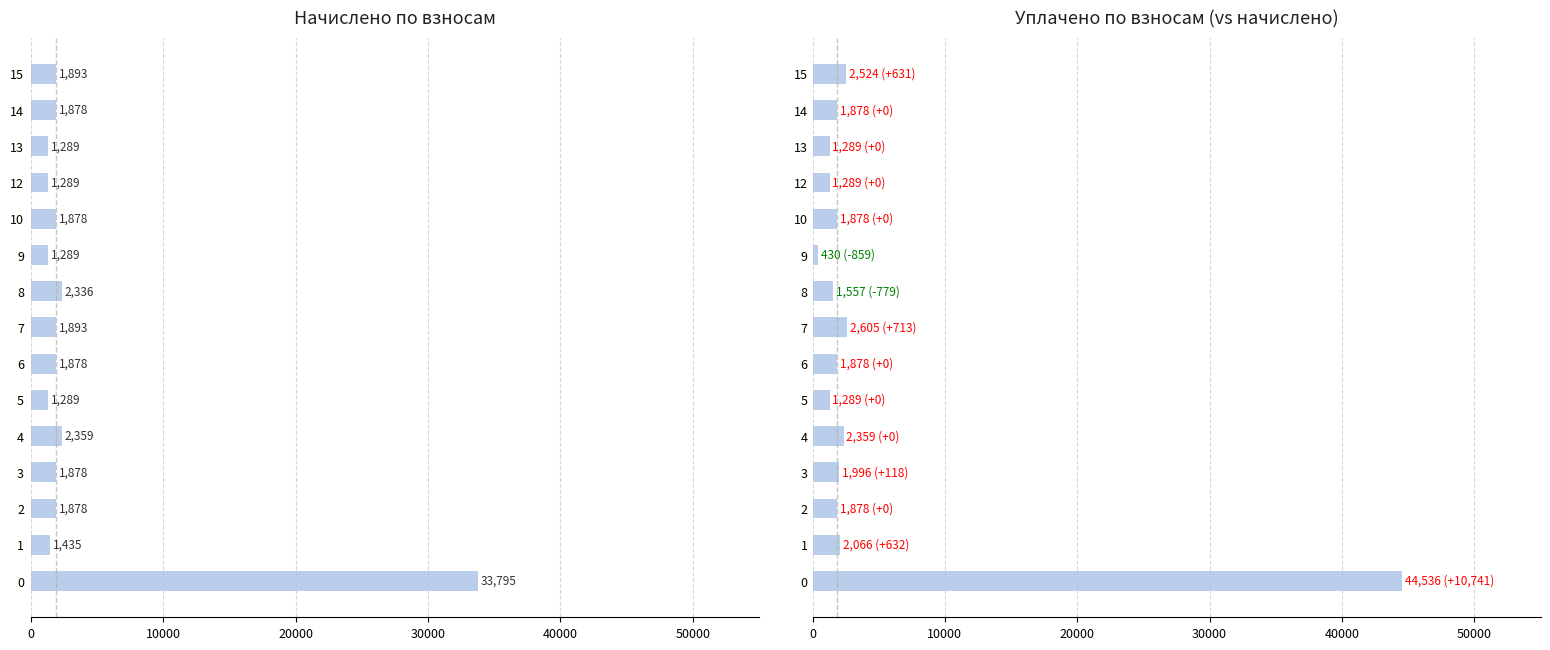

True or false: nachisleno has a value of 1289.2 at 9.

True